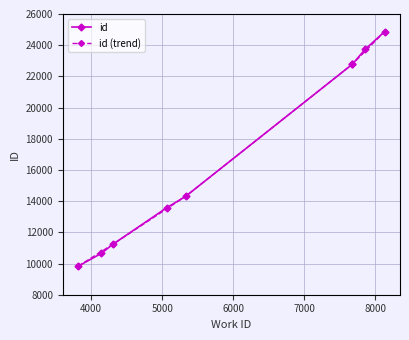

The chart shows a value of 22780 at 7677. True or false?

True